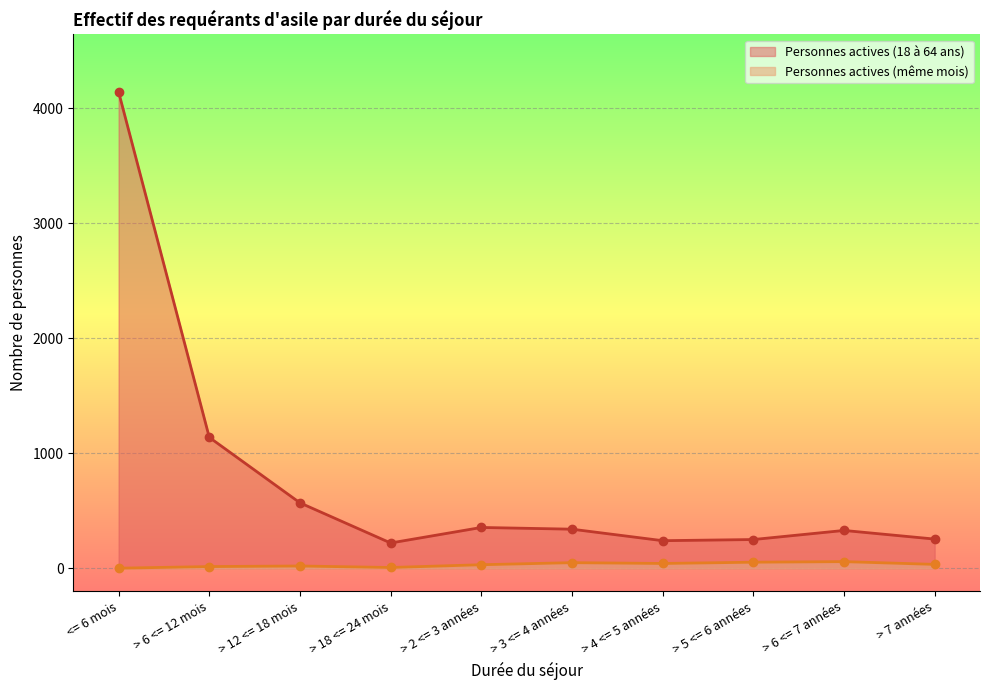

True or false: Personnes actives (même mois) and Personnes actives (18 à 64 ans) cross at least once.

False